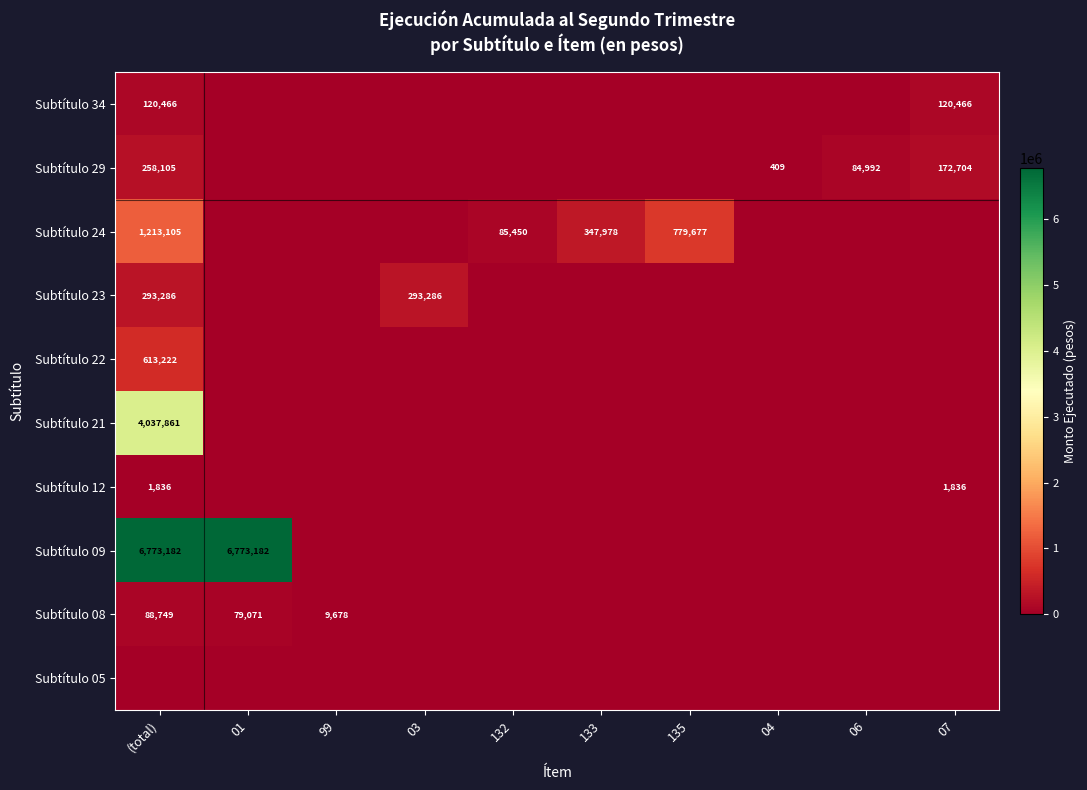

The value of Subtítulo 24 at (total) is 683440. True or false?

False